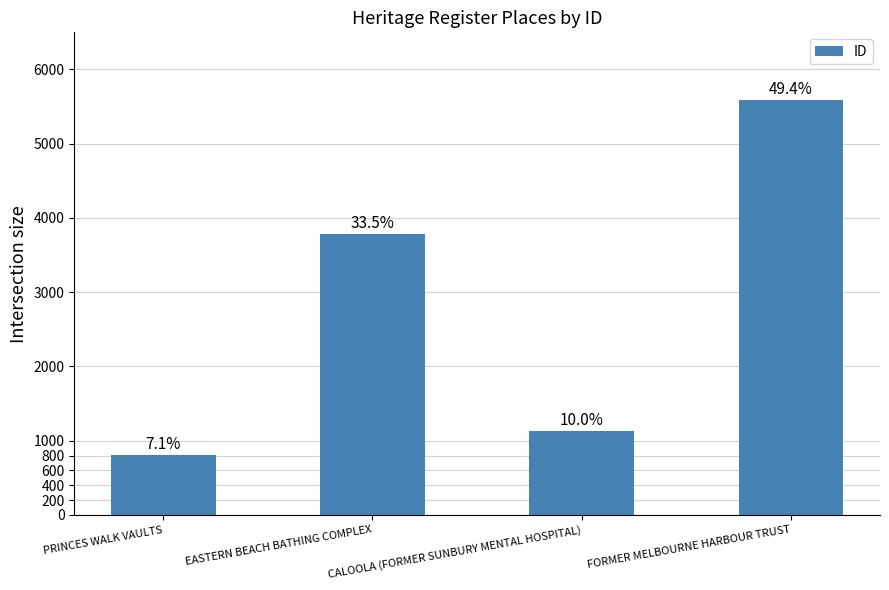

Does the chart contain any negative values?

No